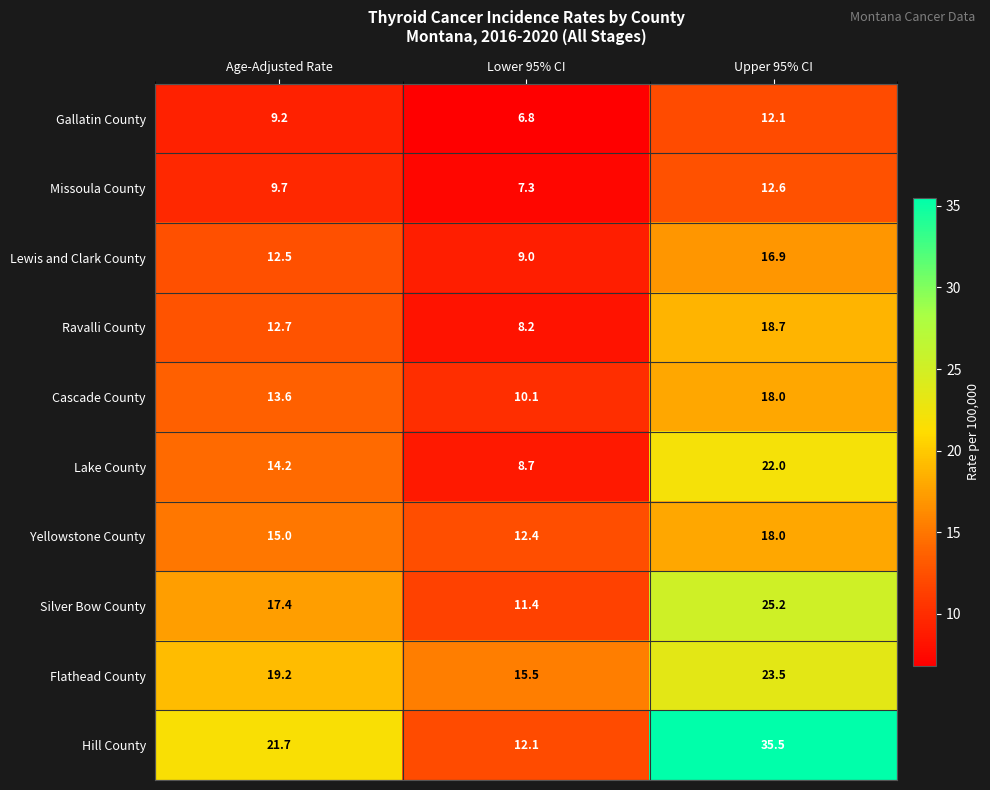

Is the value of Missoula County at Lower 95% CI greater than the value of Hill County at Age-Adjusted Rate?

No